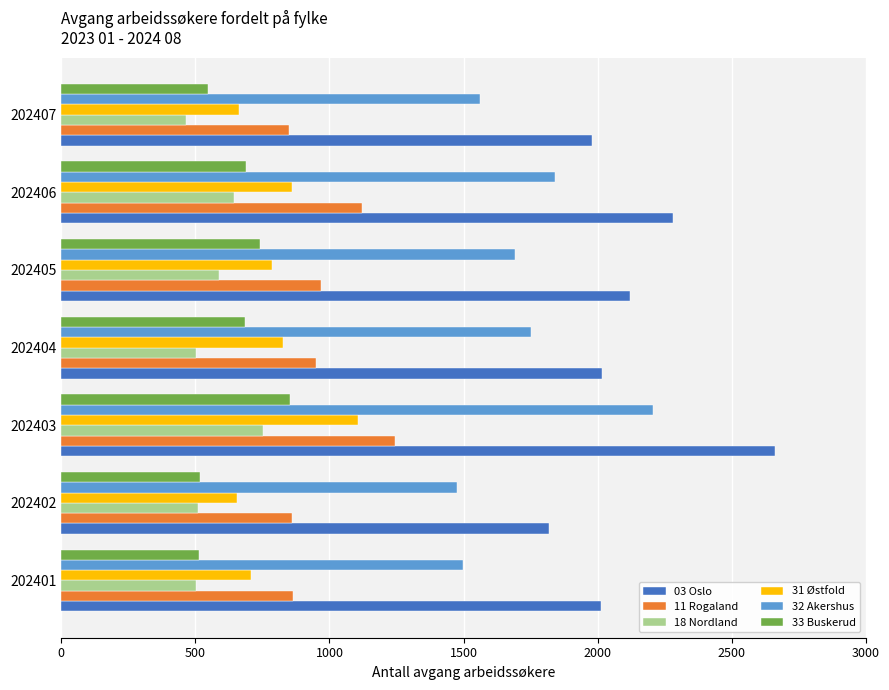

The 11 Rogaland series shows 950 at 202404. True or false?

True